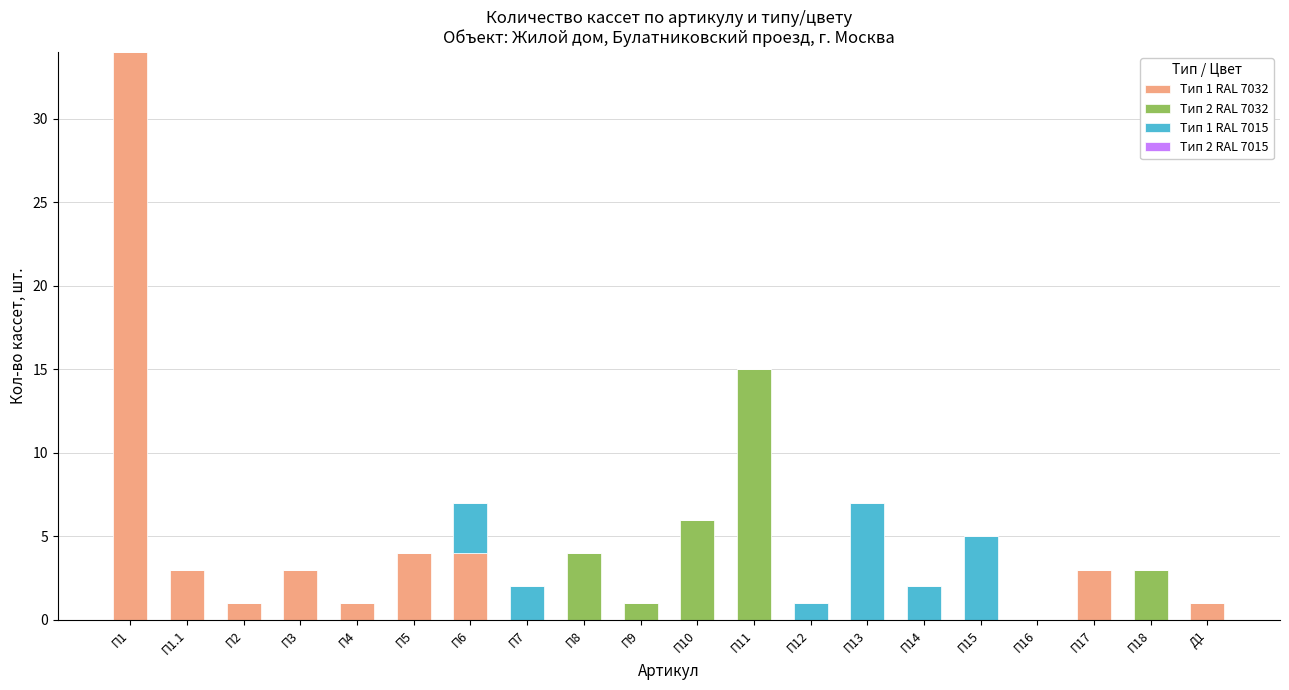

The value of Тип 1 RAL 7032 at П1.1 is 3. True or false?

True